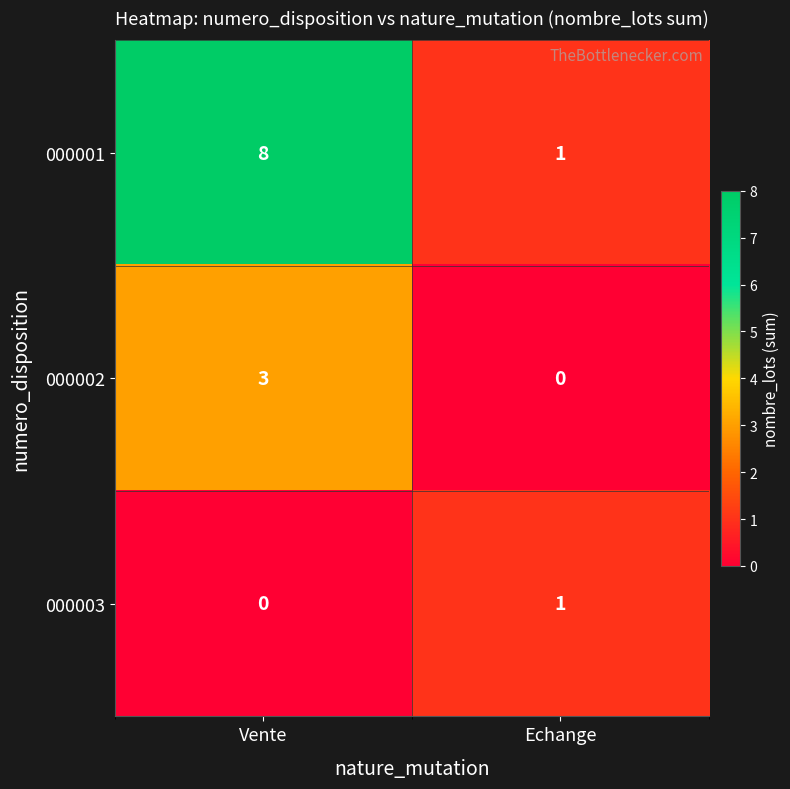

How many distinct data groups are displayed?

3